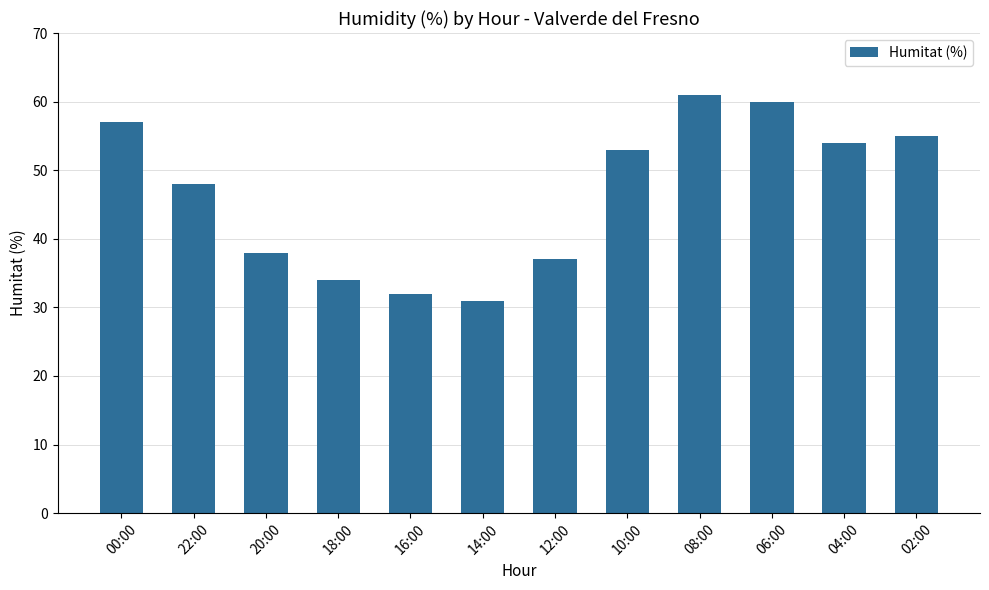

Approximately how many times larger is the value at 04:00 compared to 08:00?

0.9